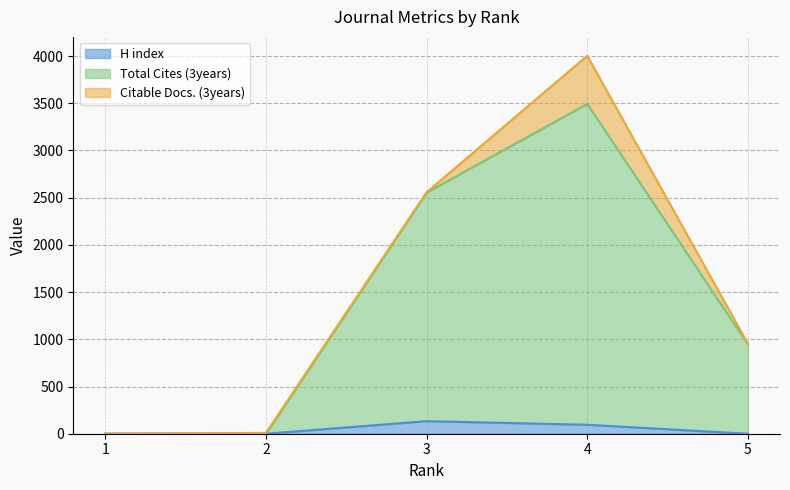

Is it true that Total Cites (3years) equals 3493 at 4?

True